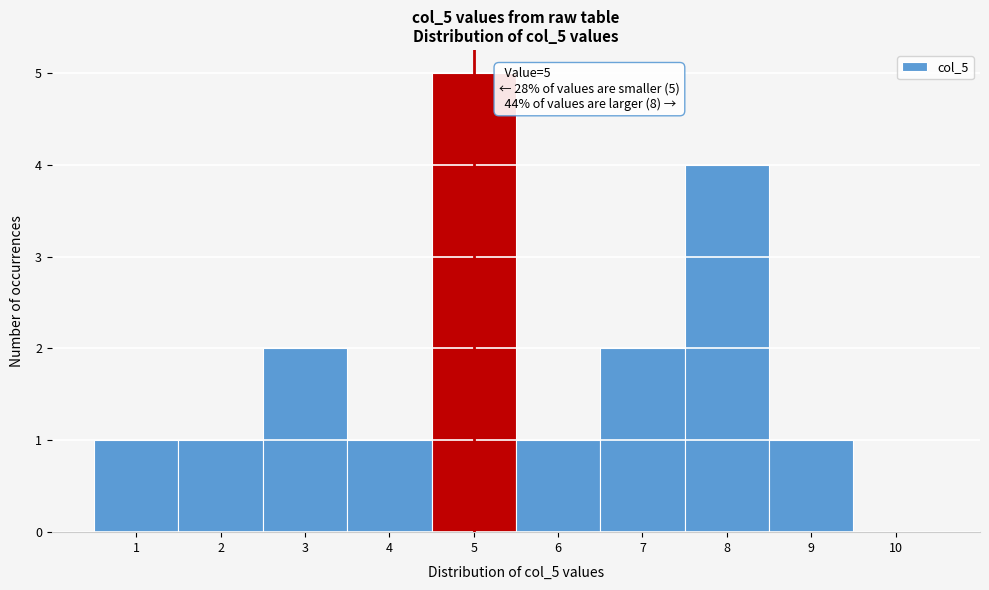

Over which range of the x-axis is the bar tallest?

4.5 to 5.5